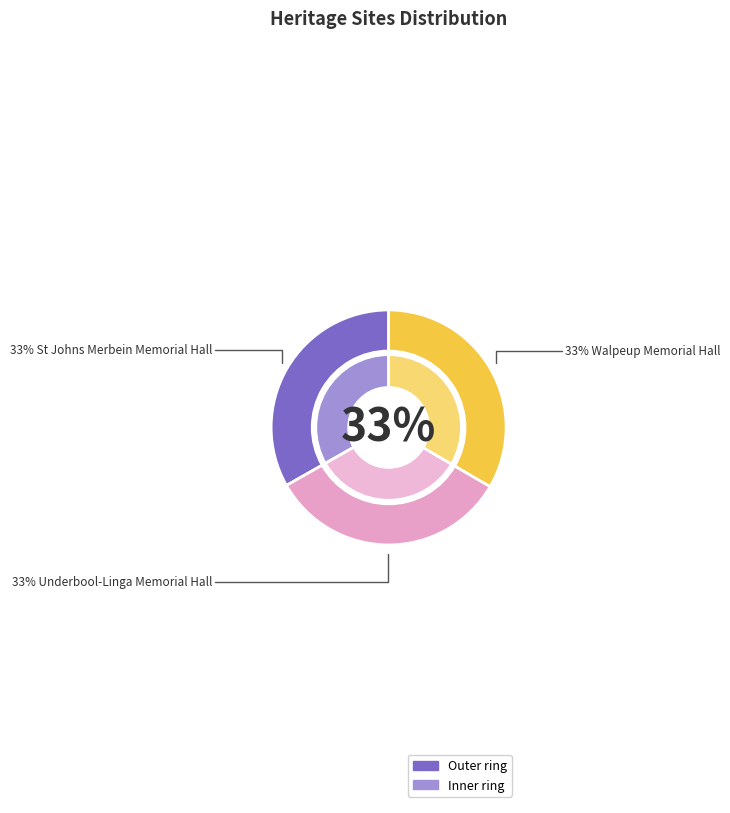

What percentage is NOT represented by Walpeup Memorial Hall?

66.6%